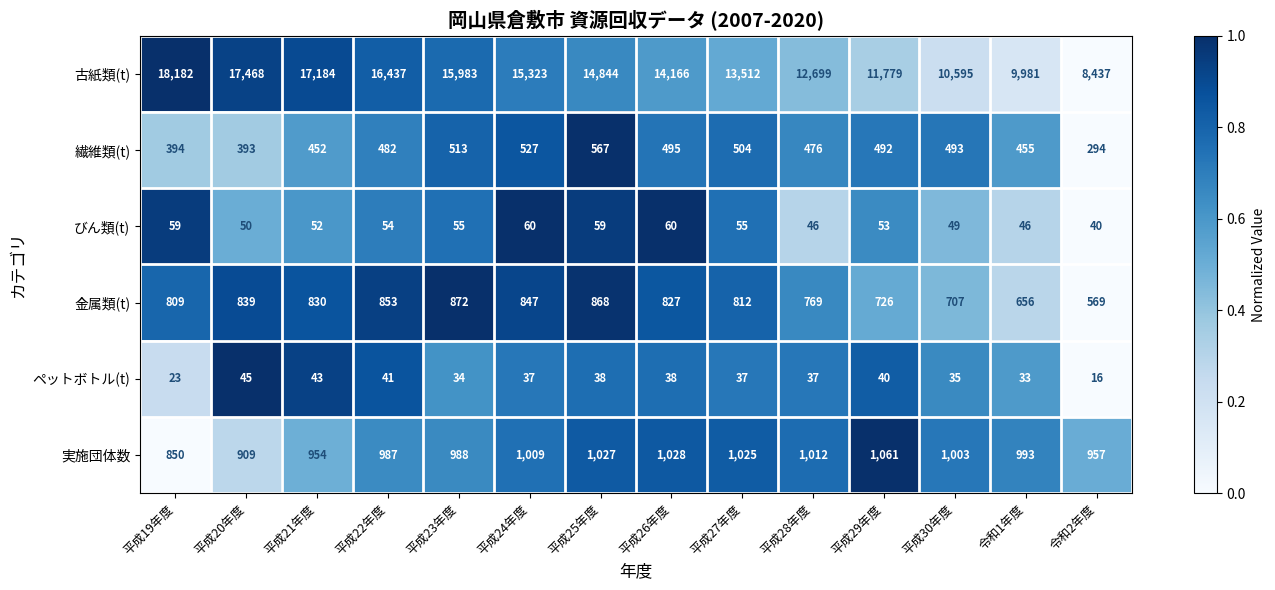

True or false: 繊維類(t) has a value of 567 at 平成25年度.

True